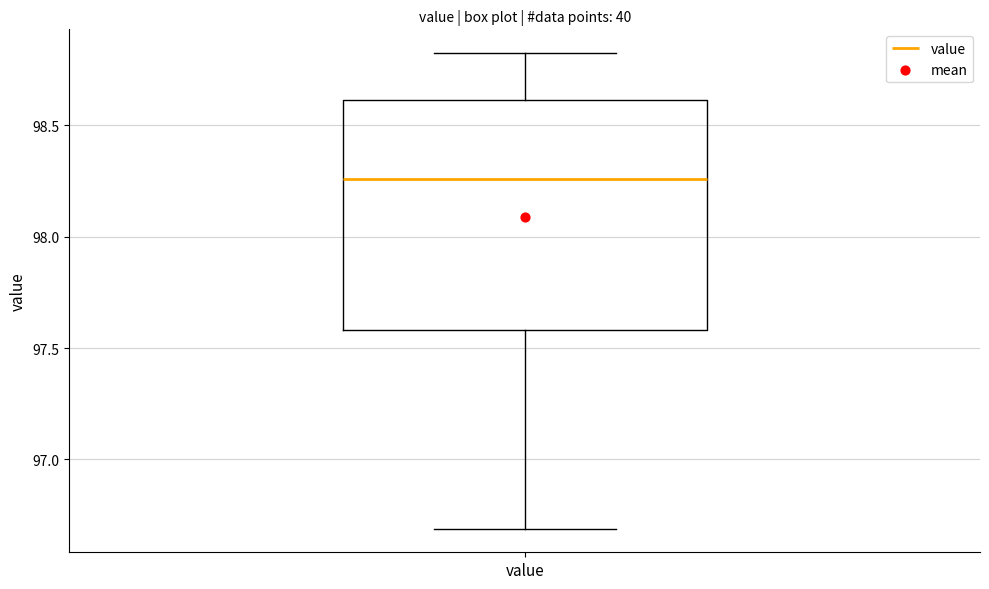

Read this box plot against the y-axis: the position of the median line, the range covered by the box, and the ends of both whiskers. The values are not printed on the chart, so give them approximately, as read against the axis.

median 98.25, box 97.60 to 98.60, whiskers 96.70 to 98.80